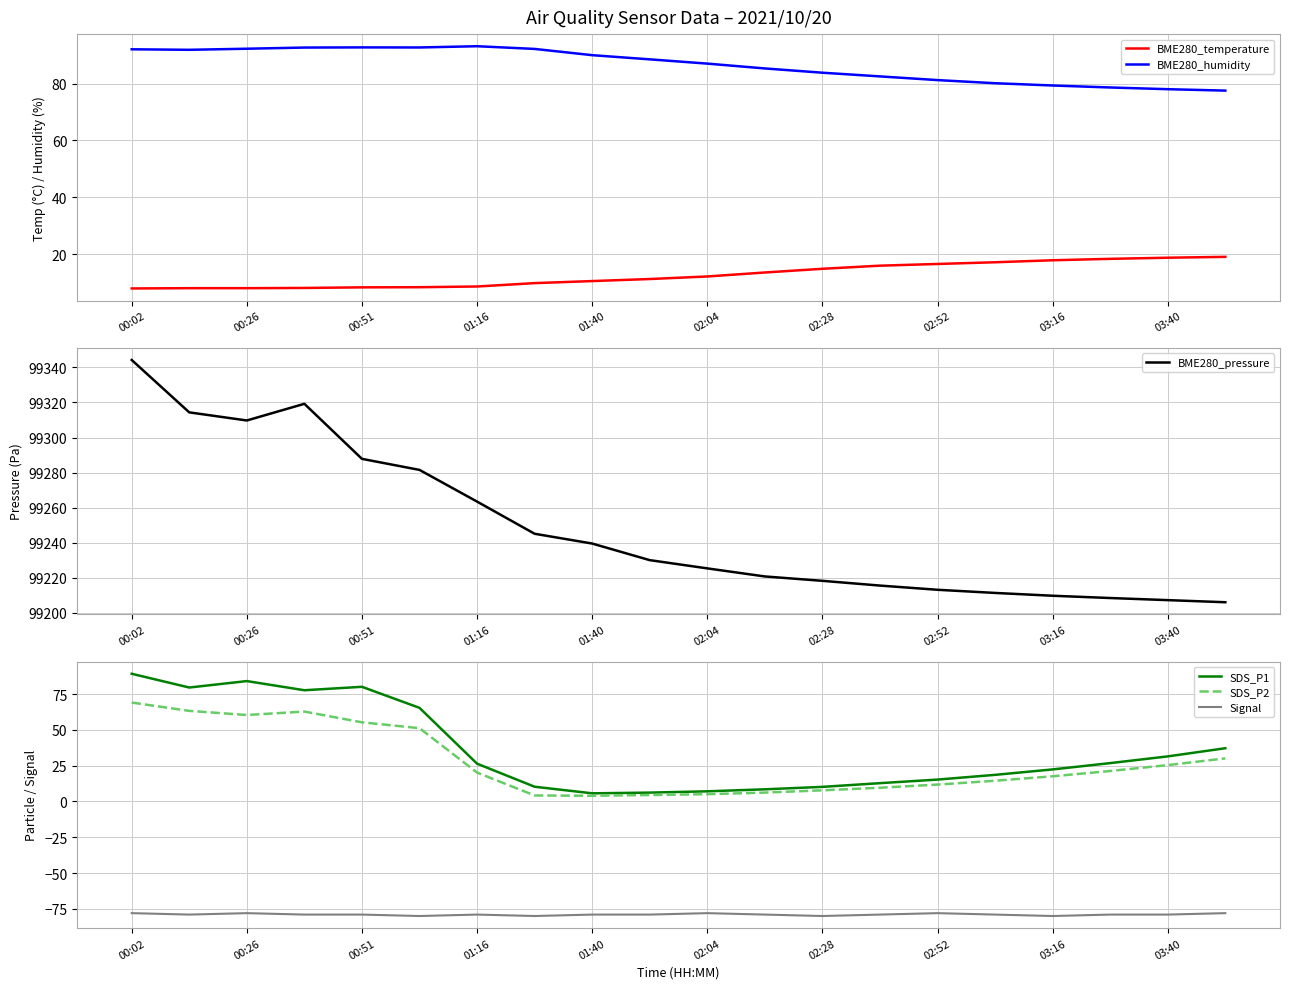

True or false: BME280_humidity and BME280_temperature intersect in this chart.

False